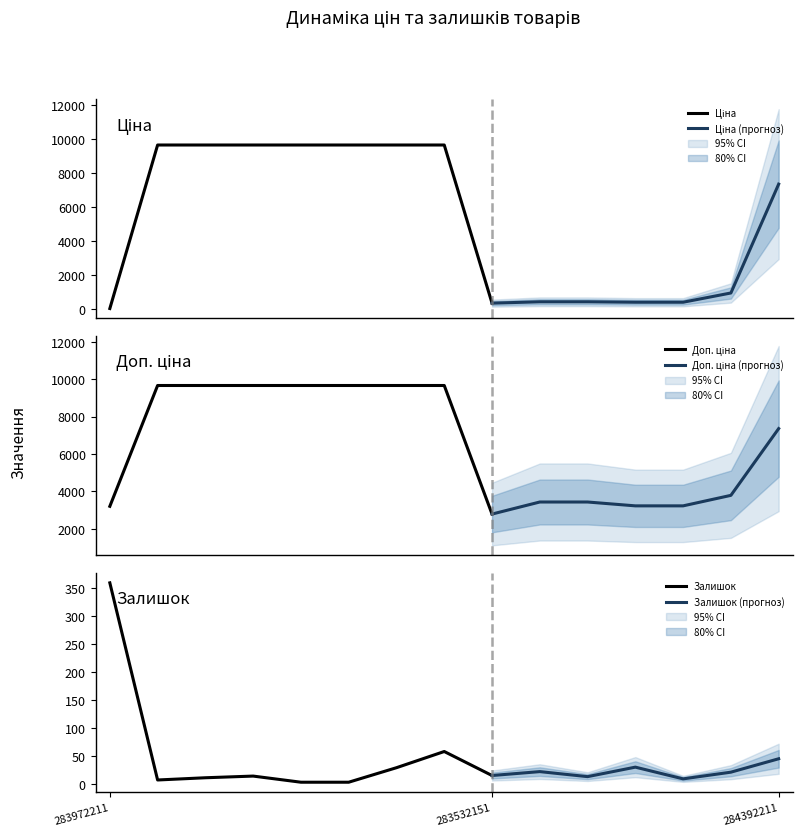

What is the spread (max minus min) of values at 284392211?

7315.2